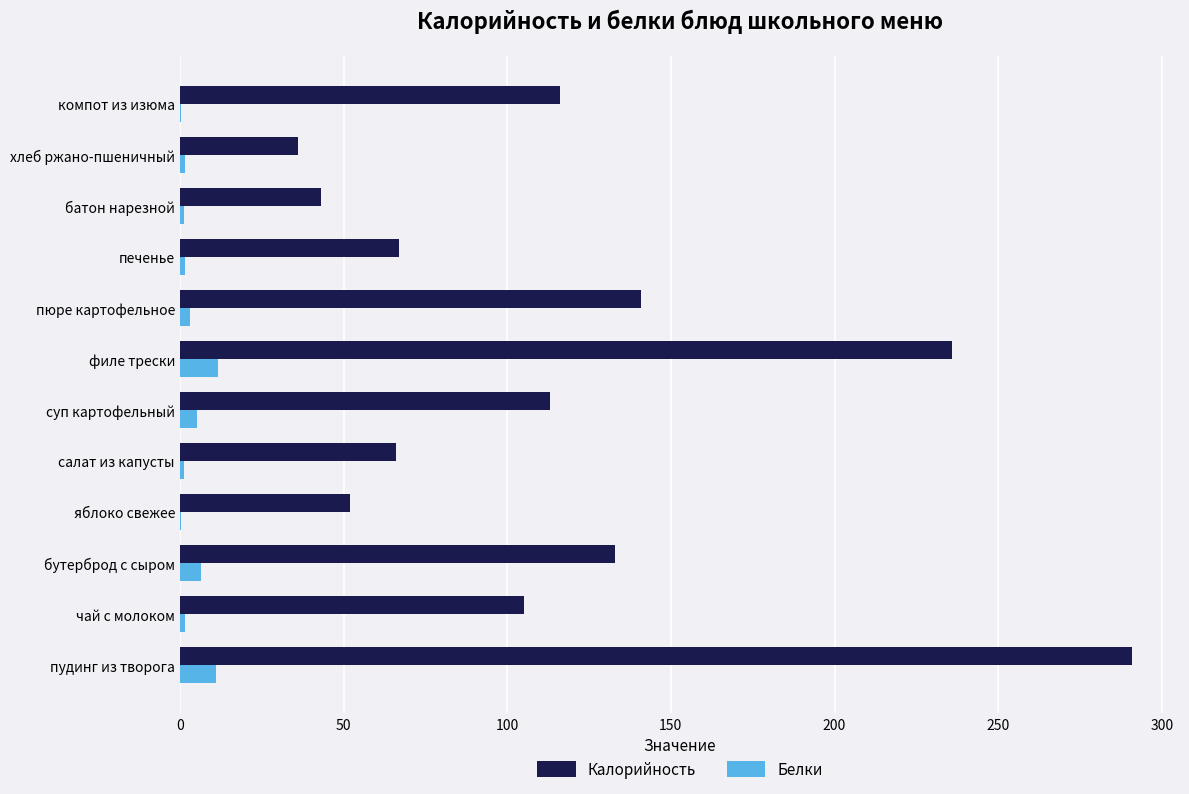

What is the approximate value of Калорийность at филе трески?

236.0